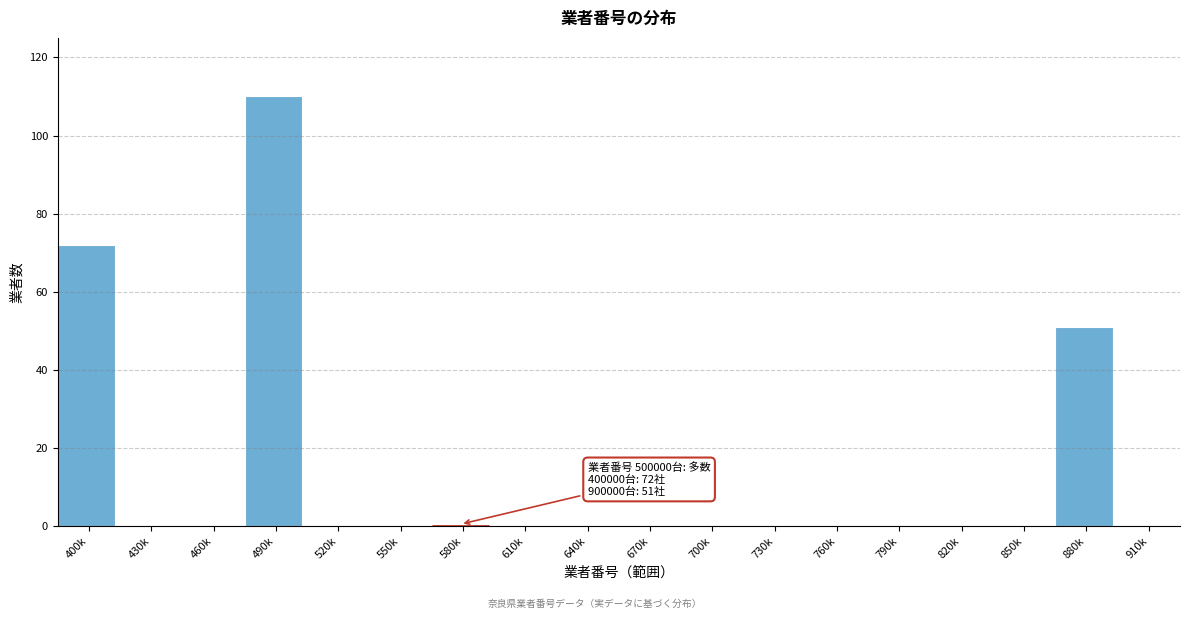

Reading left to right, transcribe all the data shown in this chart.

400k=72	430k=0	460k=0	490k=110	520k=0	550k=0	580k=0	610k=0	640k=0	670k=0	700k=0	730k=0	760k=0	790k=0	820k=0	850k=0	880k=51	910k=0